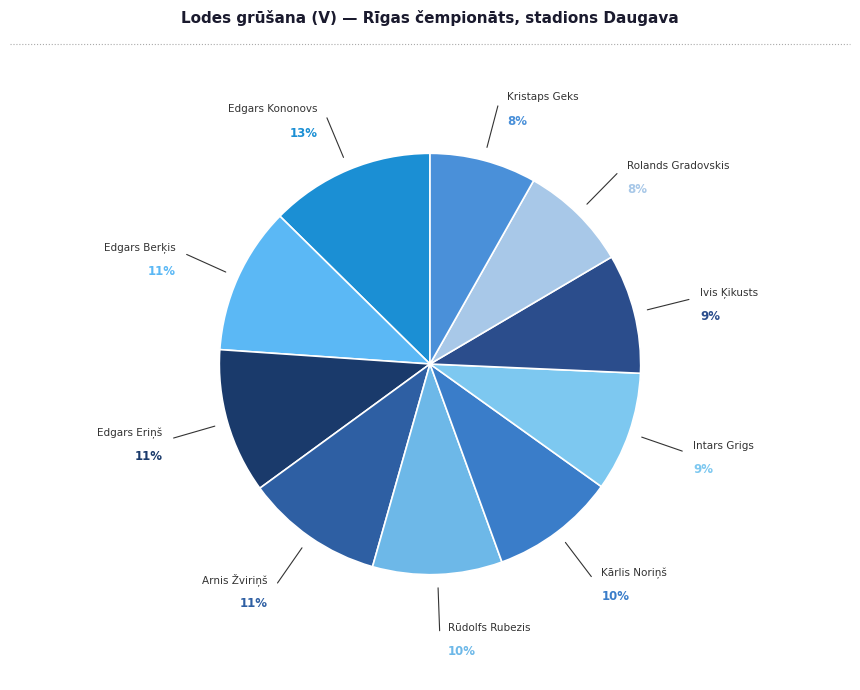

How many slices are in this pie chart?

10